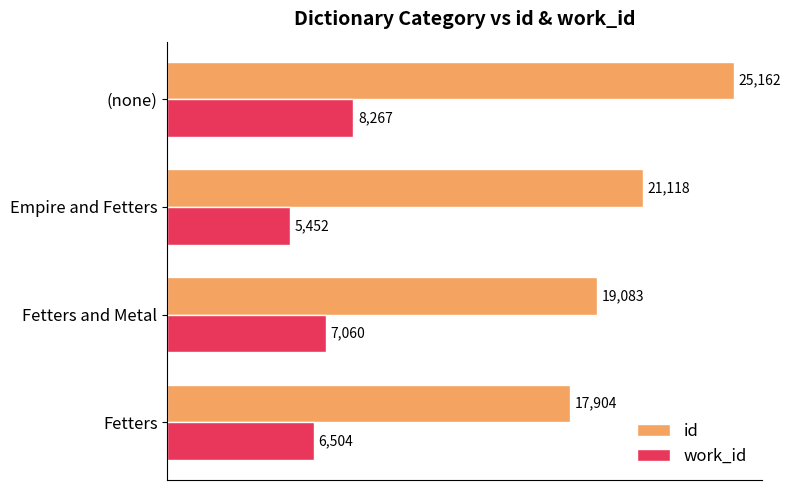

Rank the series by their maximum value, from highest to lowest.

id, work_id